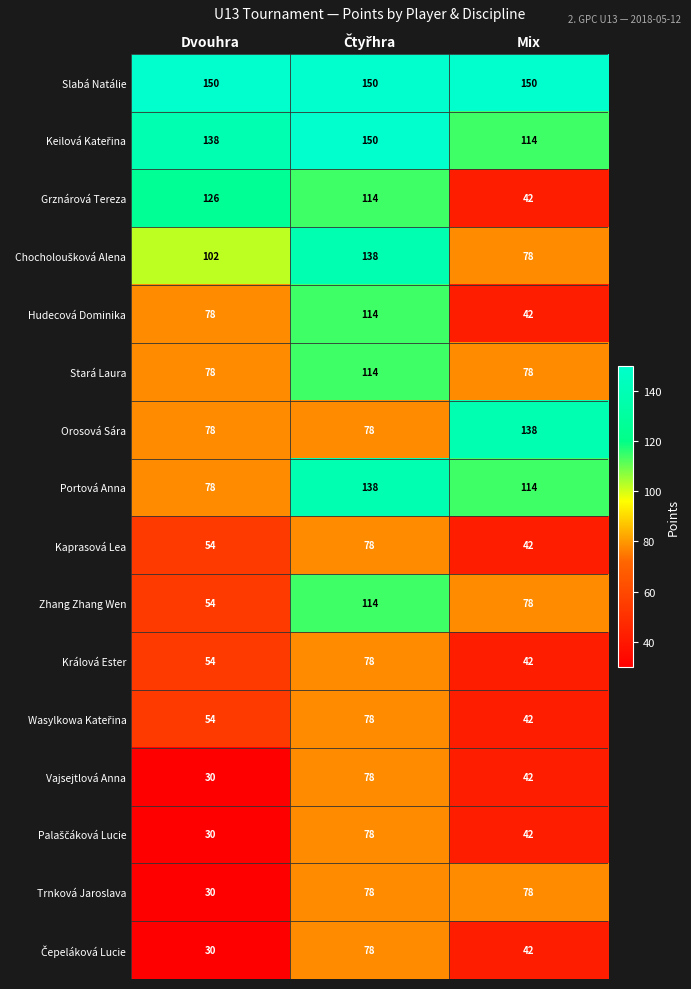

What is the sum of the Grznárová Tereza values at Mix and Dvouhra?

168